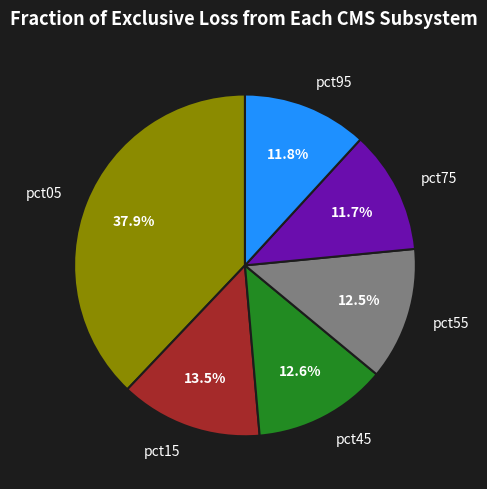

Does any single category account for the majority?

No